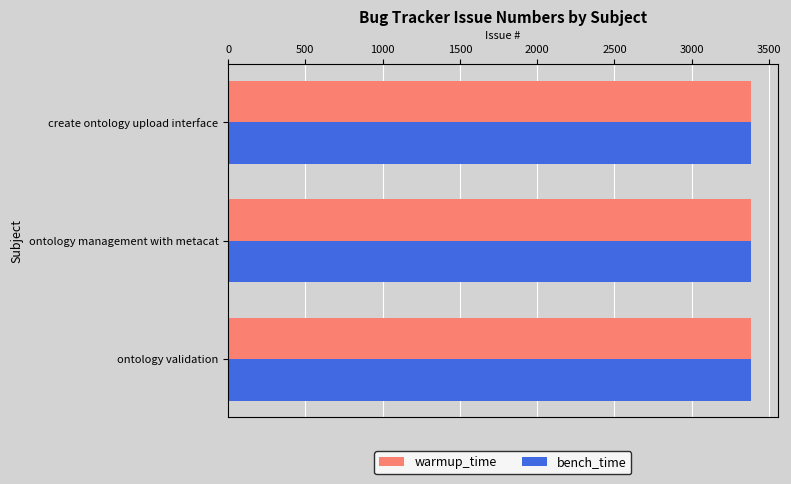

What is the average value of the warmup_time series?

3386